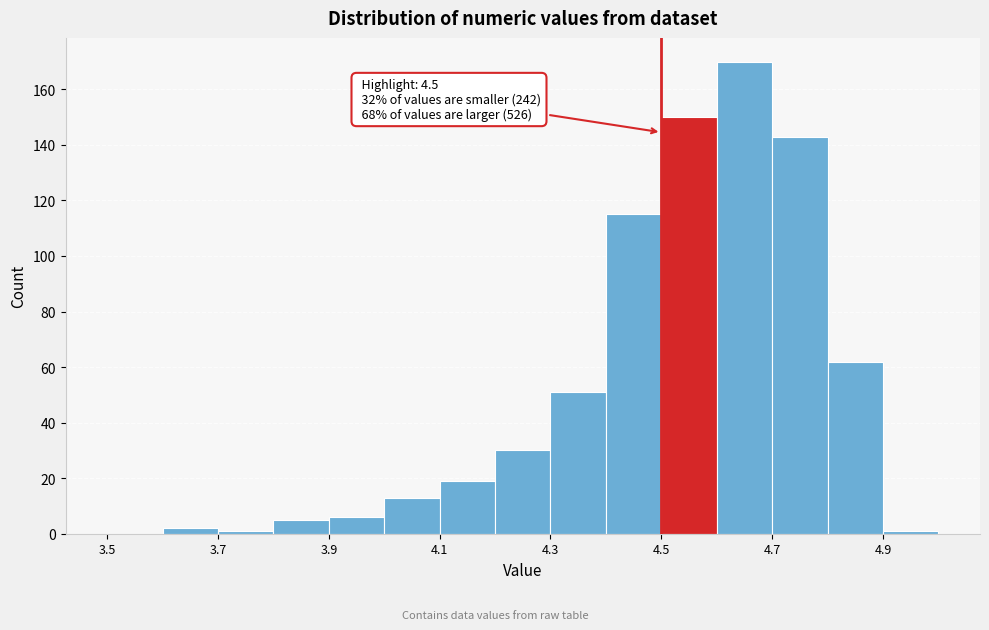

Over which range of the x-axis is the bar tallest?

4.6 to 4.7